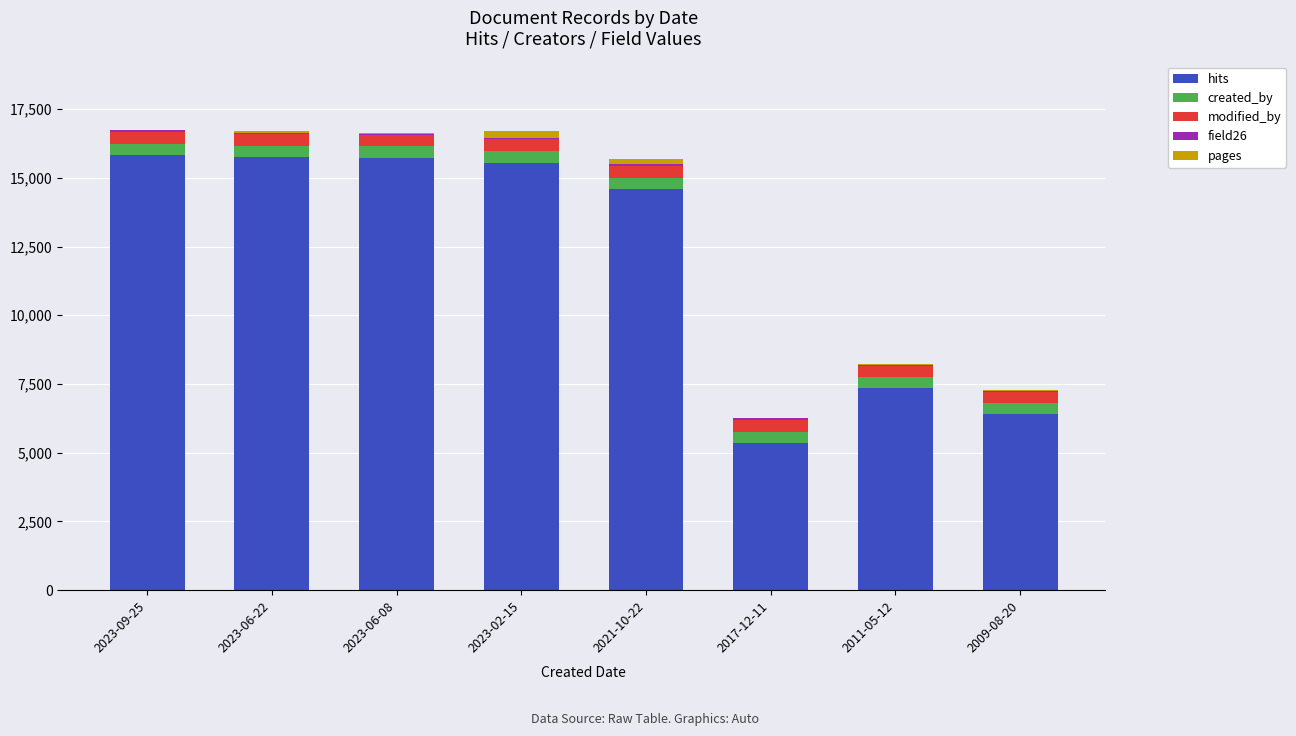

Where is hits nearest to the value 10594?

2011-05-12